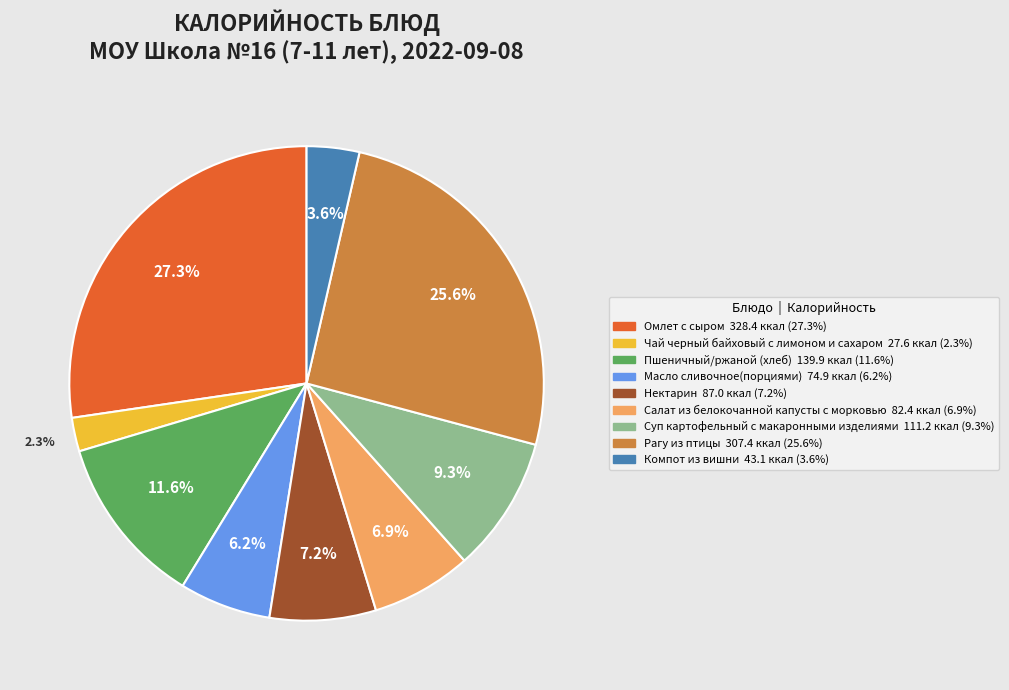

Which category has the biggest portion of the pie?

Омлет с сыром